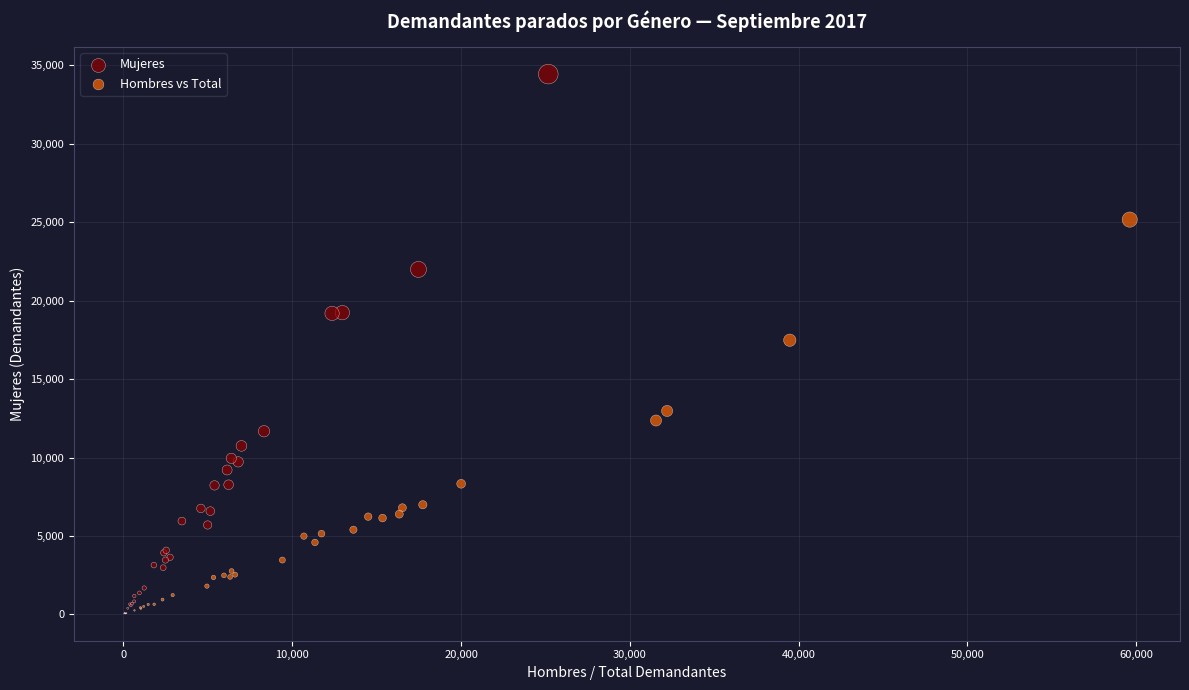

Which series has the widest spread of Y values?

Mujeres